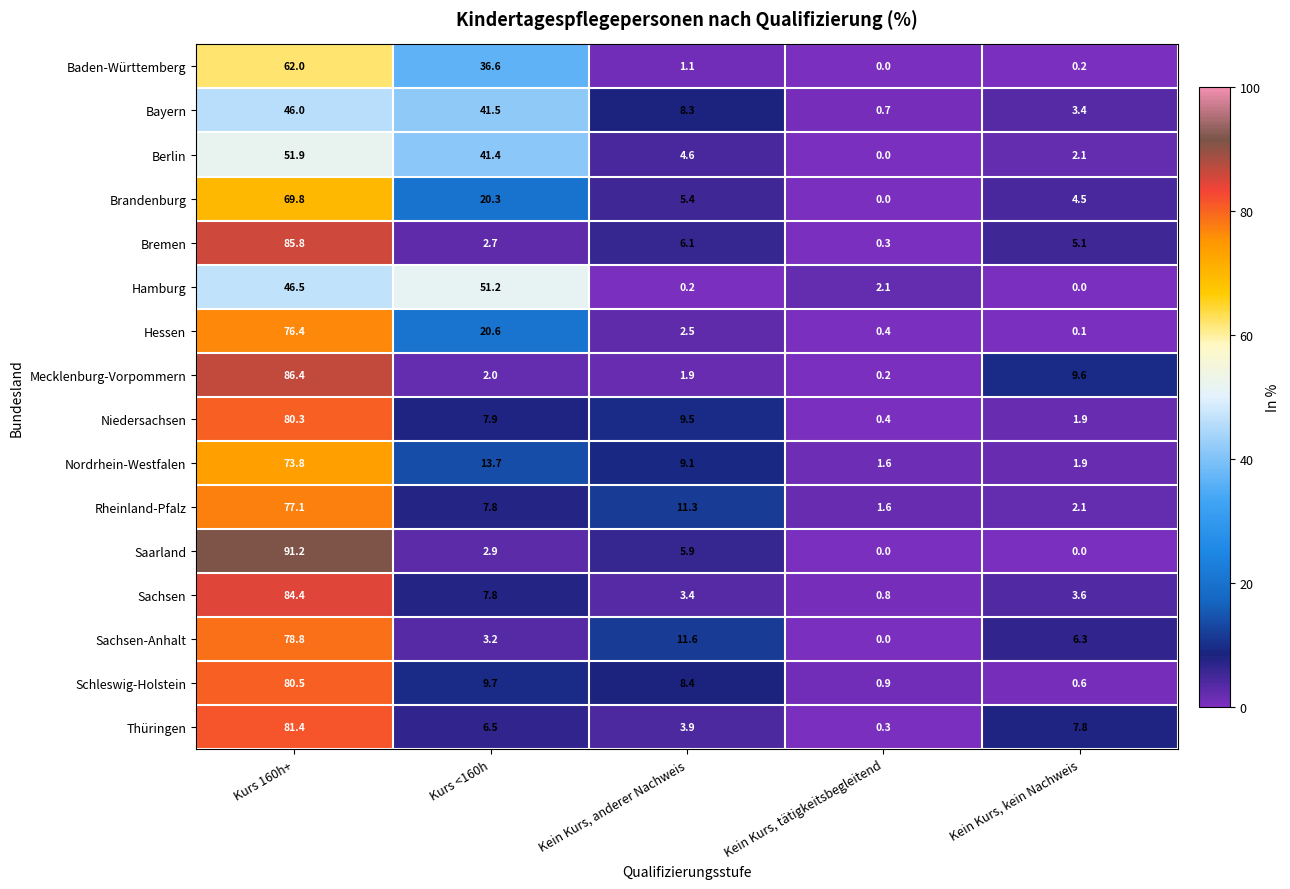

Between Kein Kurs, anderer Nachweis and Kein Kurs, tätigkeitsbegleitend, which series saw the biggest shift?

Sachsen-Anhalt